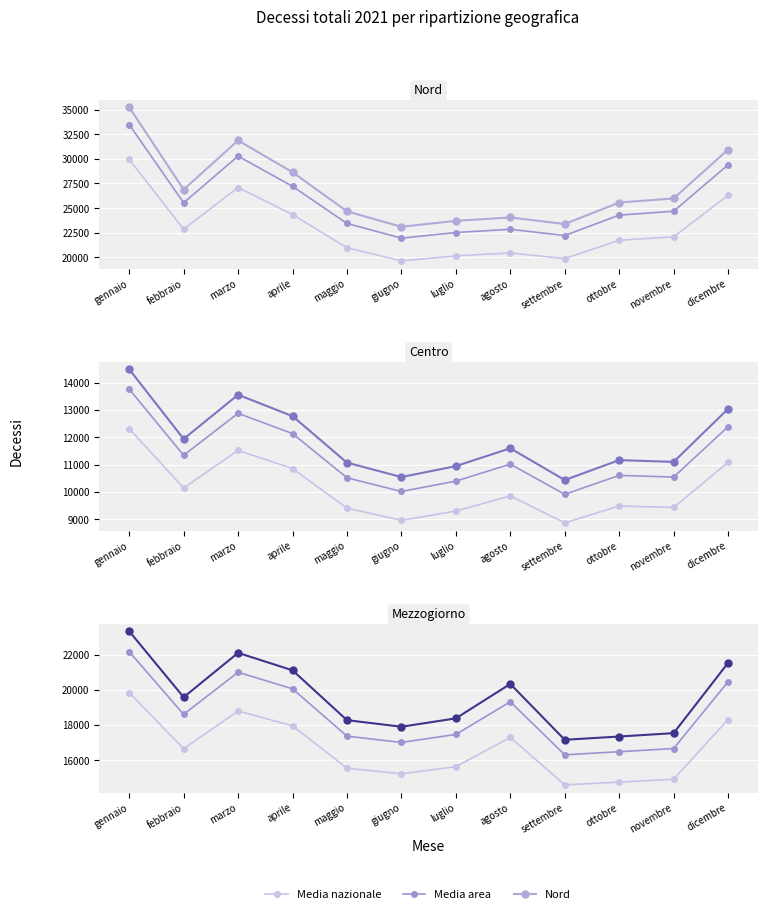

At which category does the chart reach its minimum across all series?

settembre